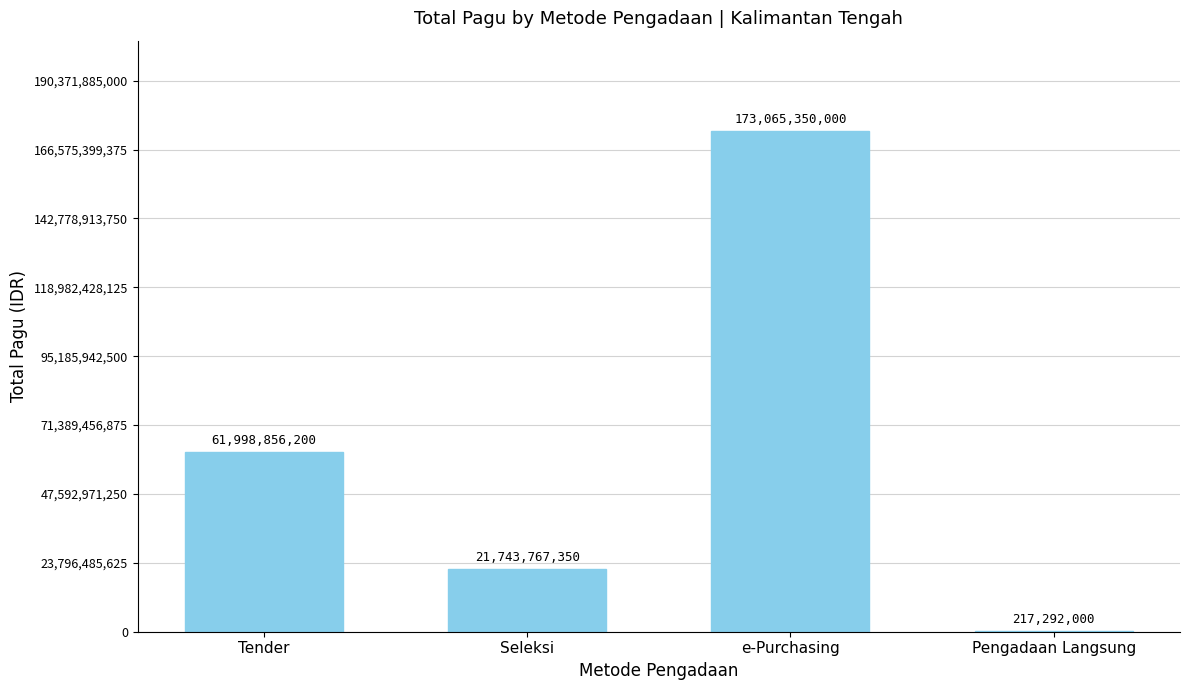

At which category does the chart reach its peak across all series?

e-Purchasing